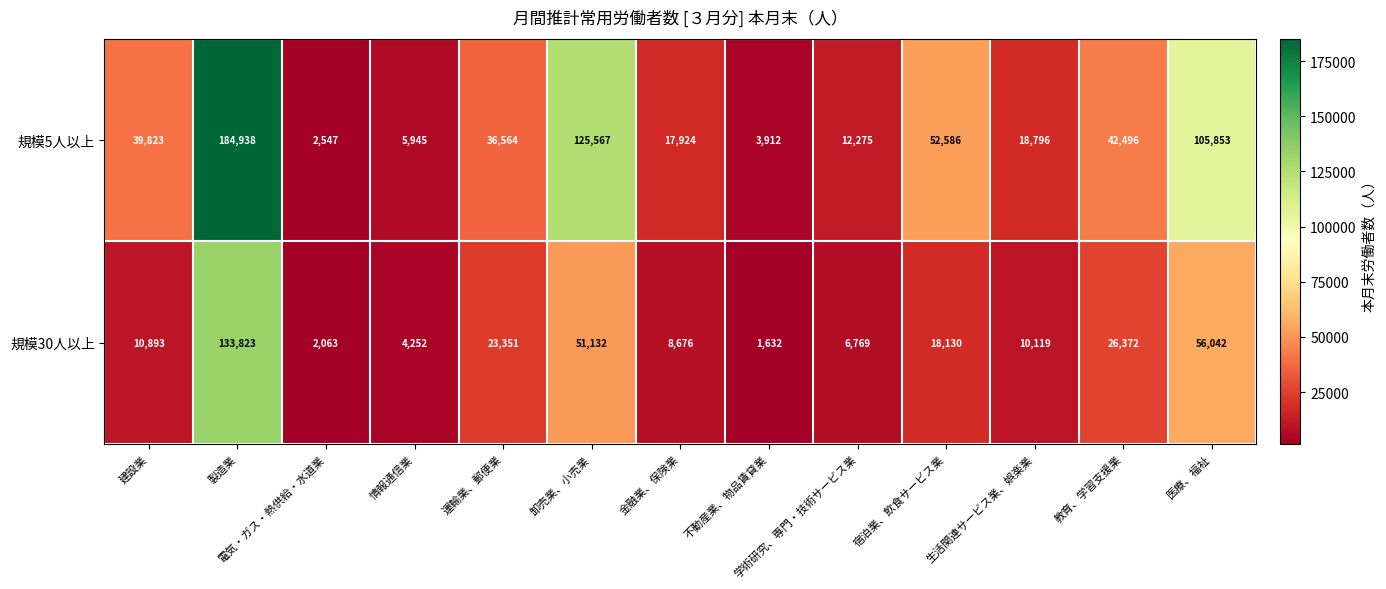

What is the total value across all series at 生活関連サービス業、娯楽業?

28915